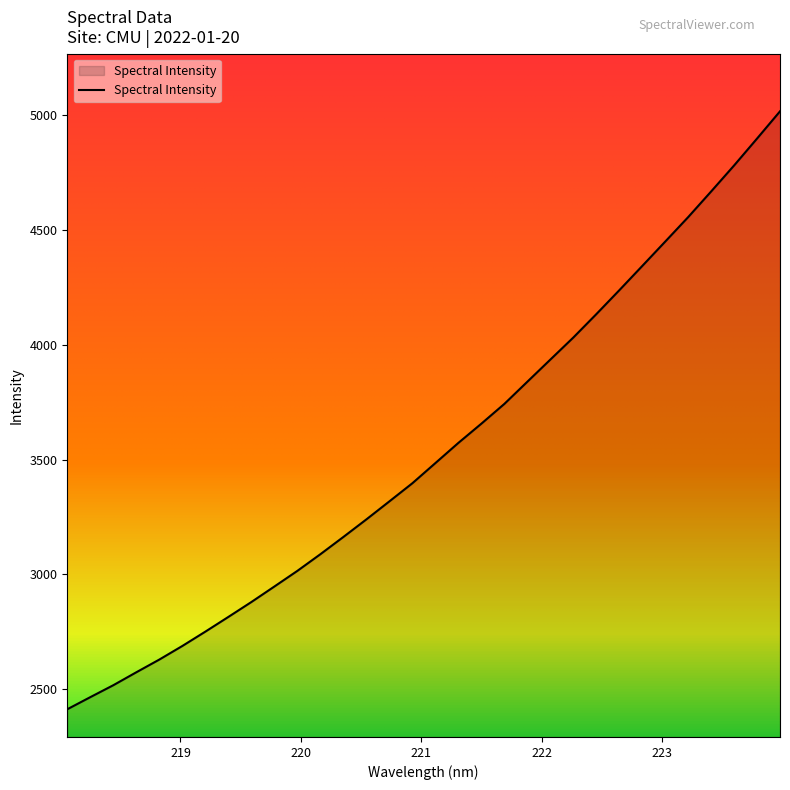

What is the smallest value displayed?

2413.0